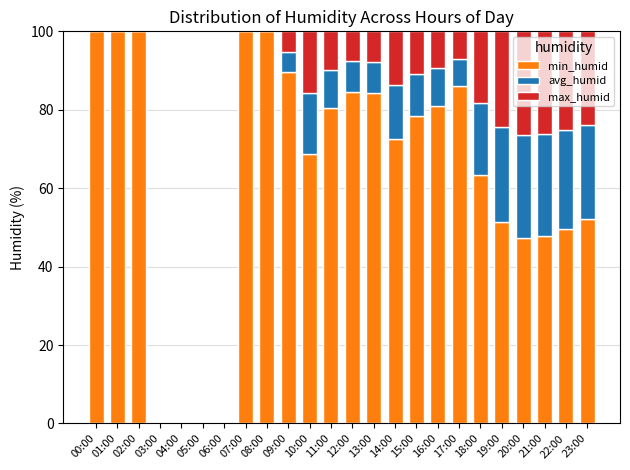

Are the bars horizontal?

No